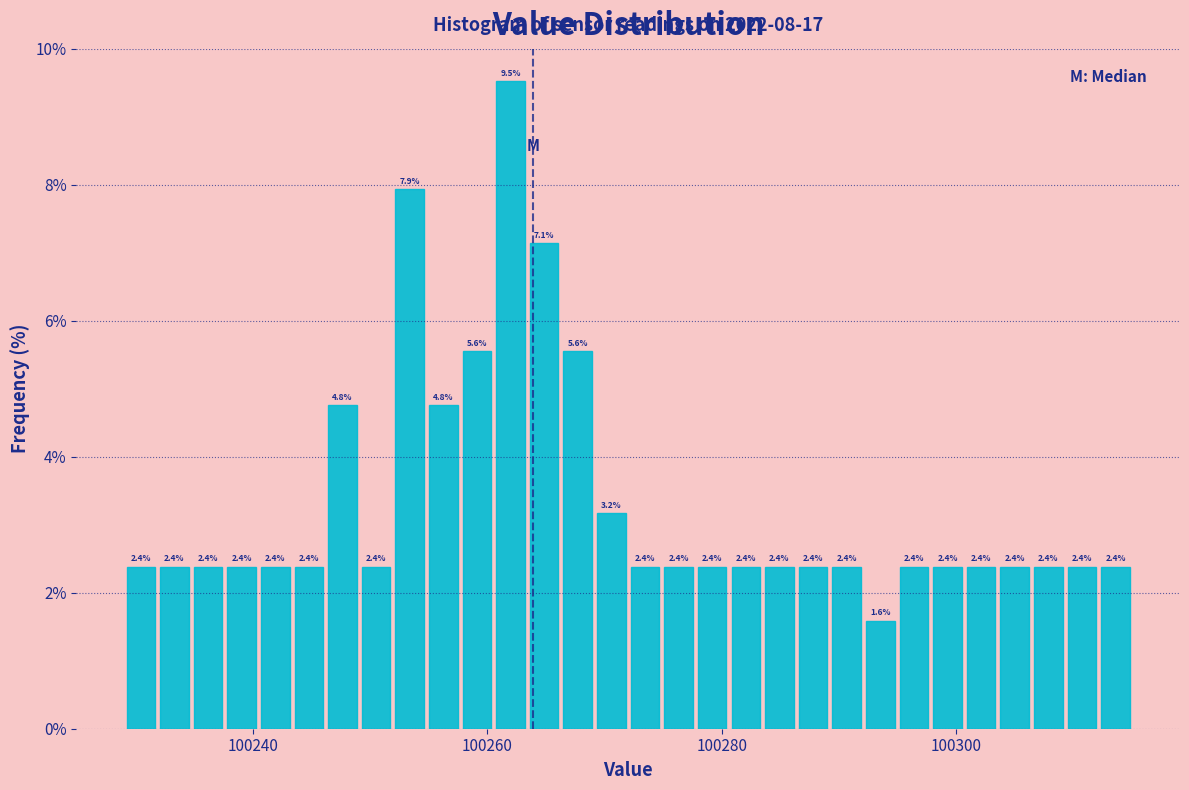

Around what value on the x-axis is the tallest bar? Give the approximate position of its centre, as read against the axis.

100262